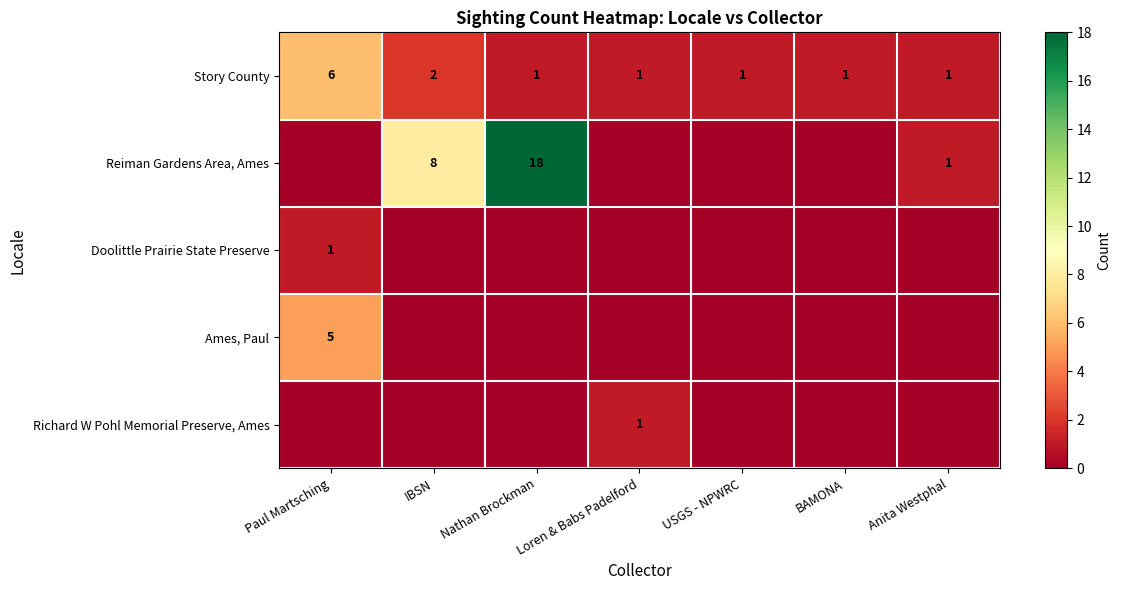

The Story County series shows 2 at IBSN. True or false?

True